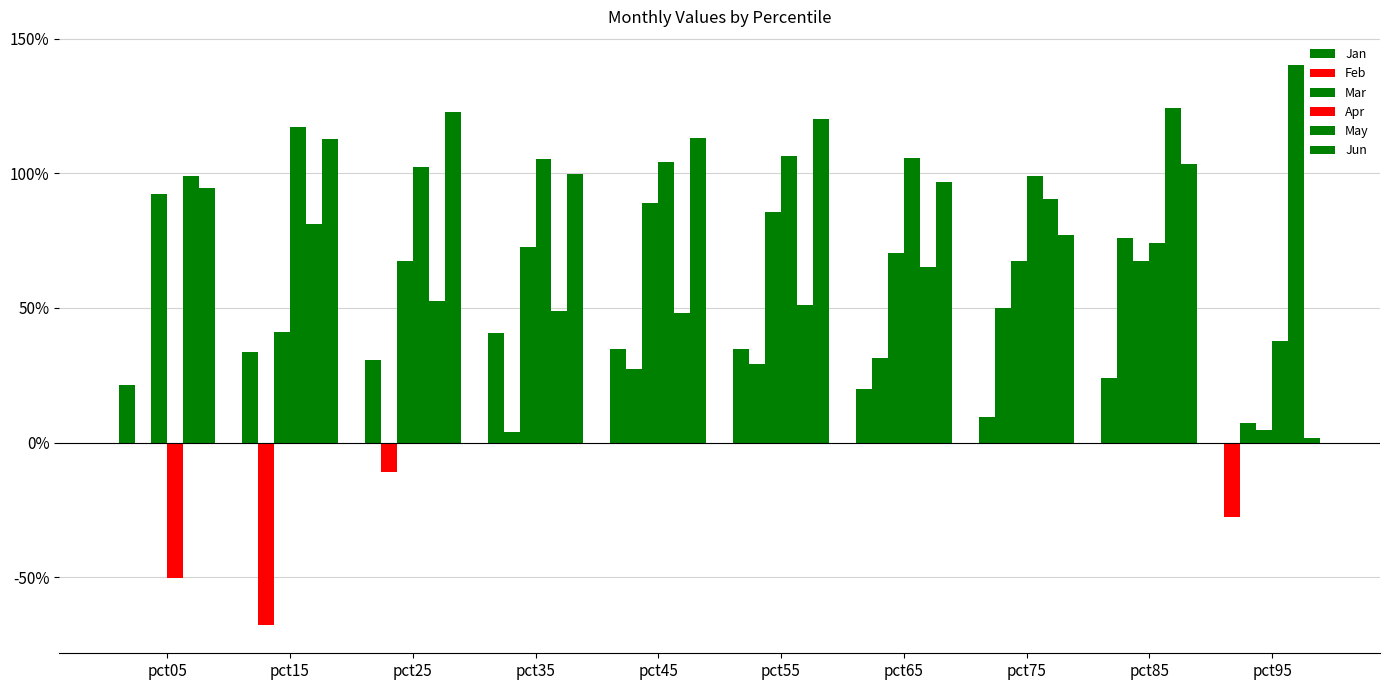

What is the sum of the Jun values at pct35 and pct45?

2.1